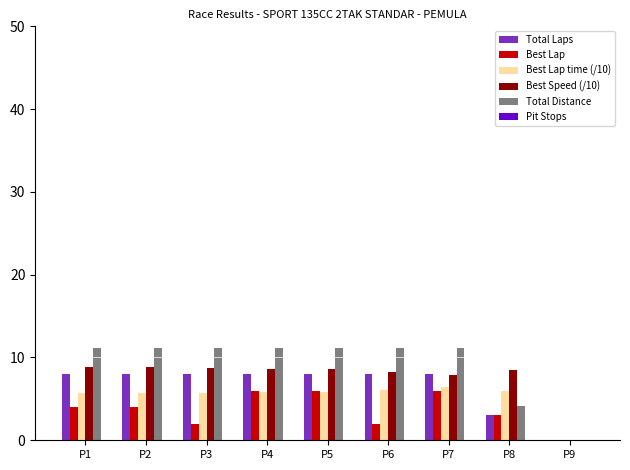

What is the sum of the Best Lap time (/10) values at P4 and P7?

12.2